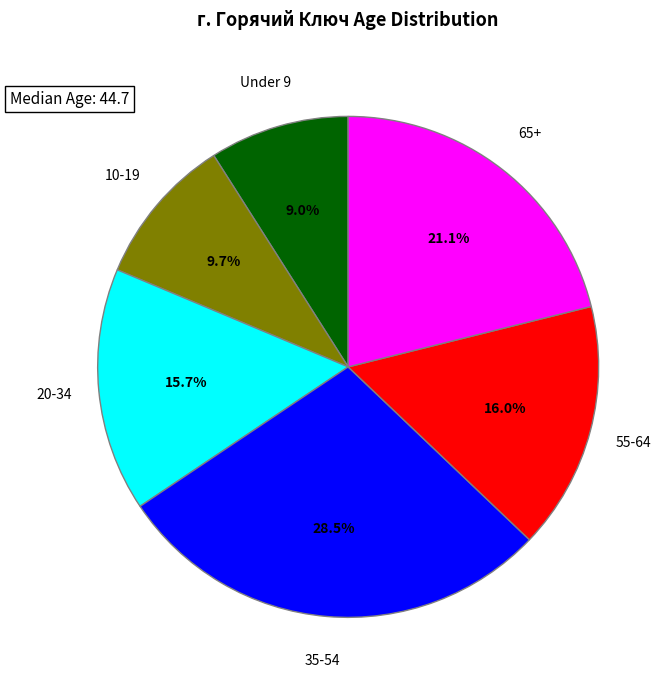

How many slices are in this pie chart?

6